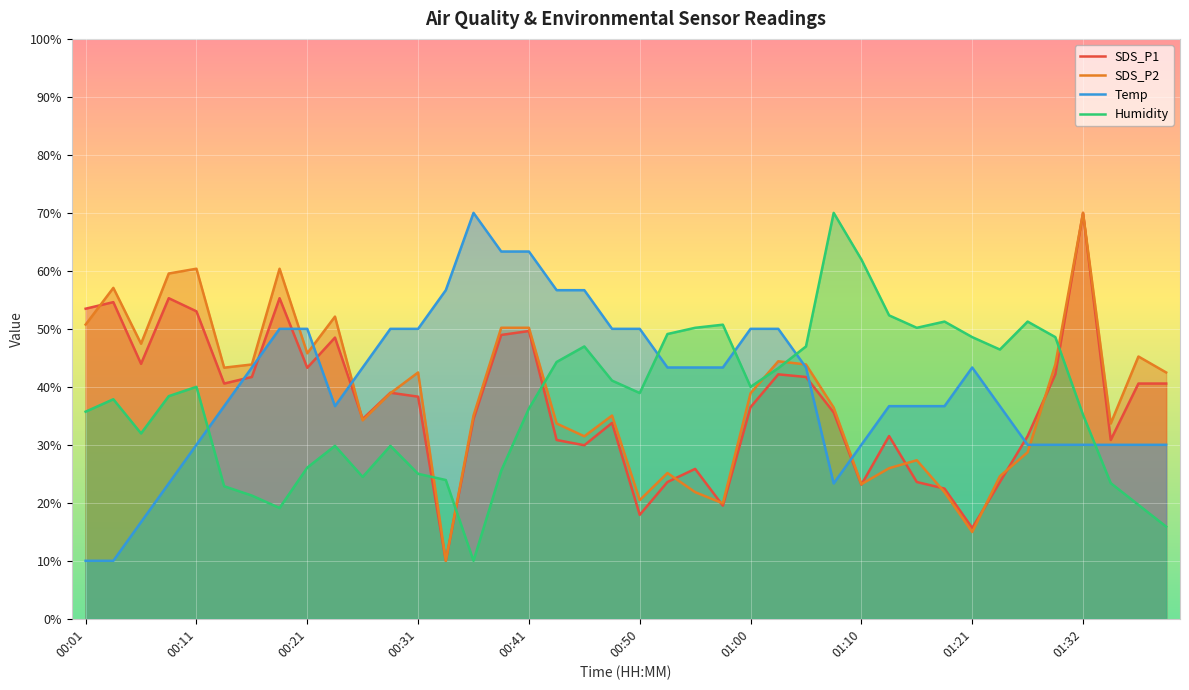

What is the label of the 22nd point from the right?

00:45